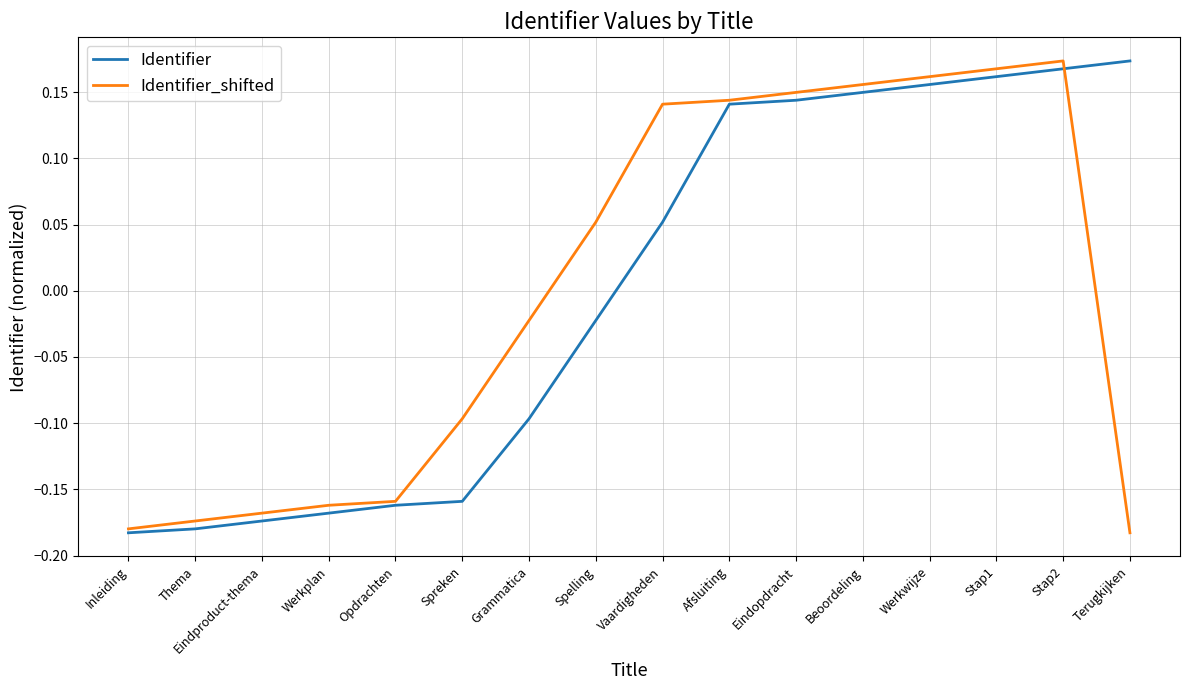

What position from the right is Eindopdracht?

6